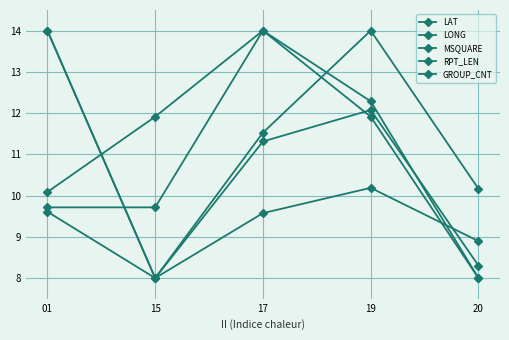

How many values in the MSQUARE series exceed 9?

3